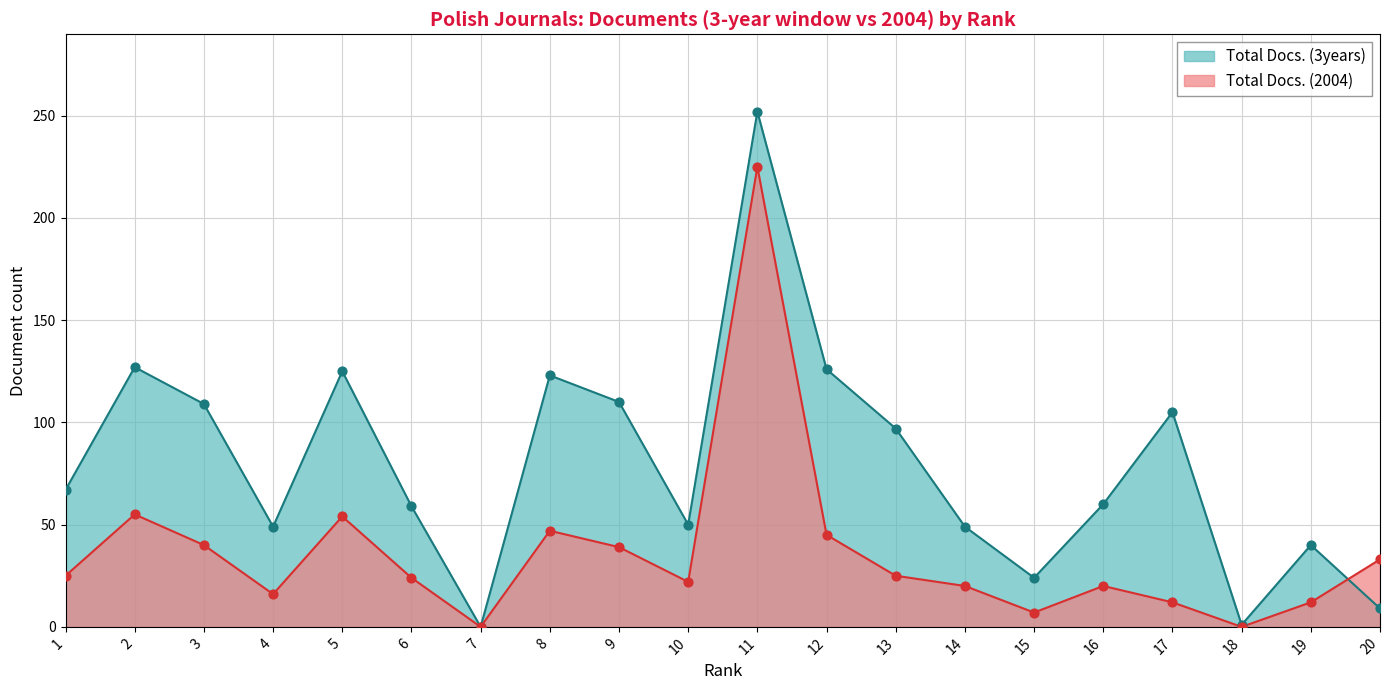

Is the value of Total Docs. (3years) at 6 greater than the value of Total Docs. (2004) at 20?

Yes